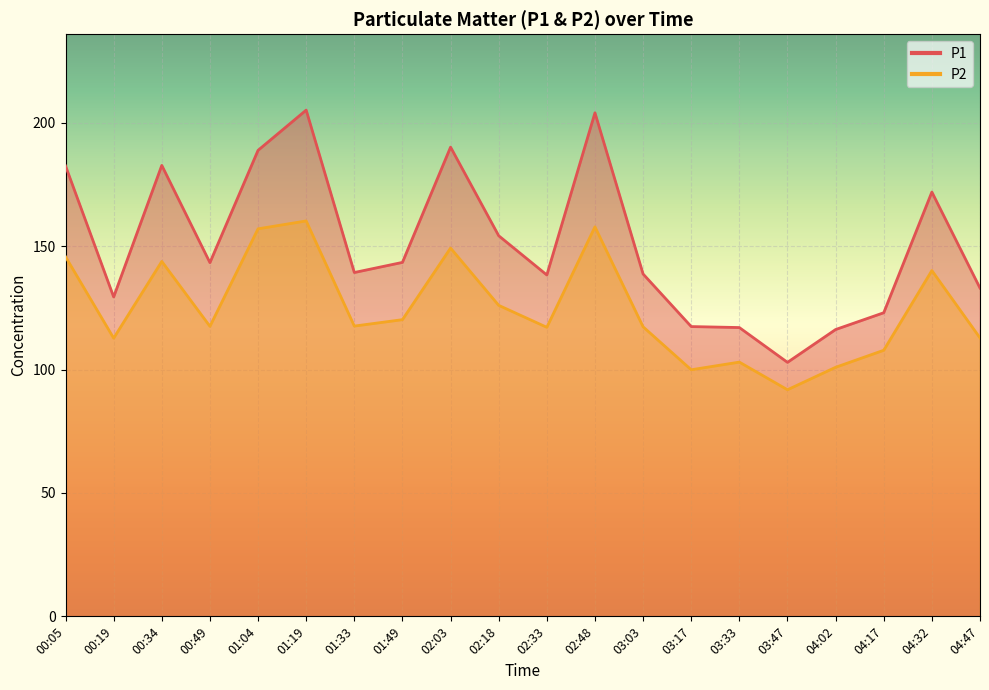

Rank the series by their maximum value, from lowest to highest.

P2, P1